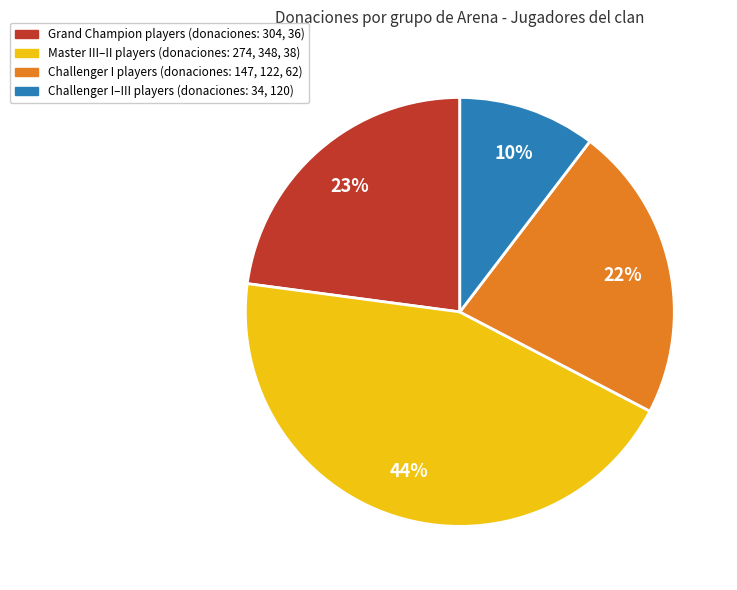

The Challenger I–III players (donaciones: 34, 120) slice represents 21% of the pie. True or false?

False